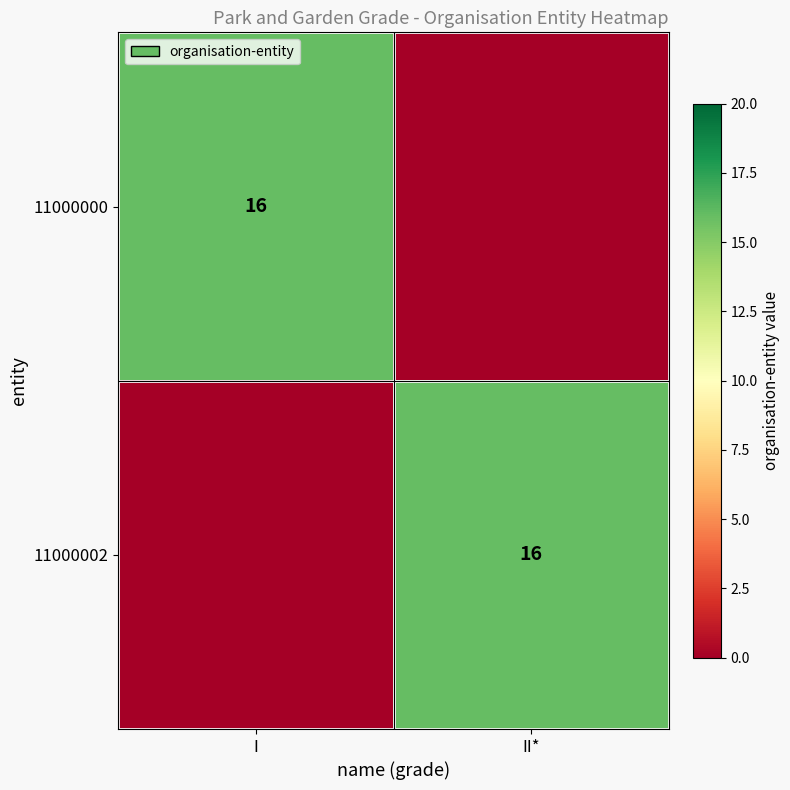

At which category does the chart reach its minimum across all series?

II*